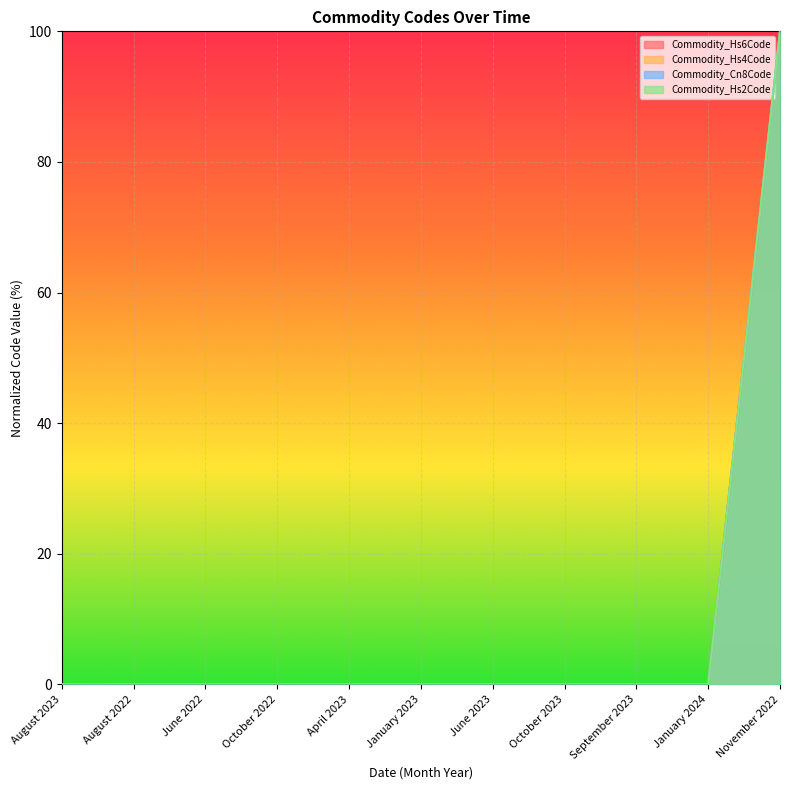

Between January 2024 and November 2022, which is larger?

November 2022